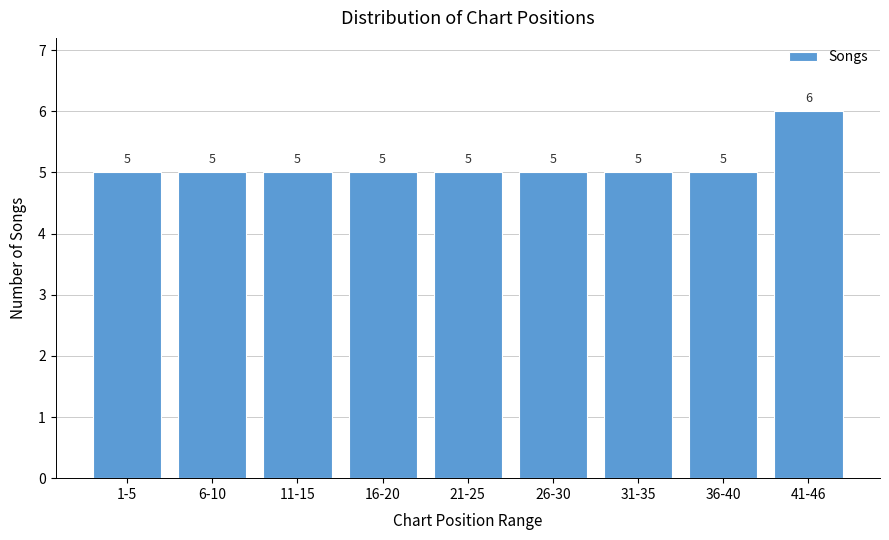

Reading left to right, list all the values displayed in this chart.

1-5=5	6-10=5	11-15=5	16-20=5	21-25=5	26-30=5	31-35=5	36-40=5	41-46=6